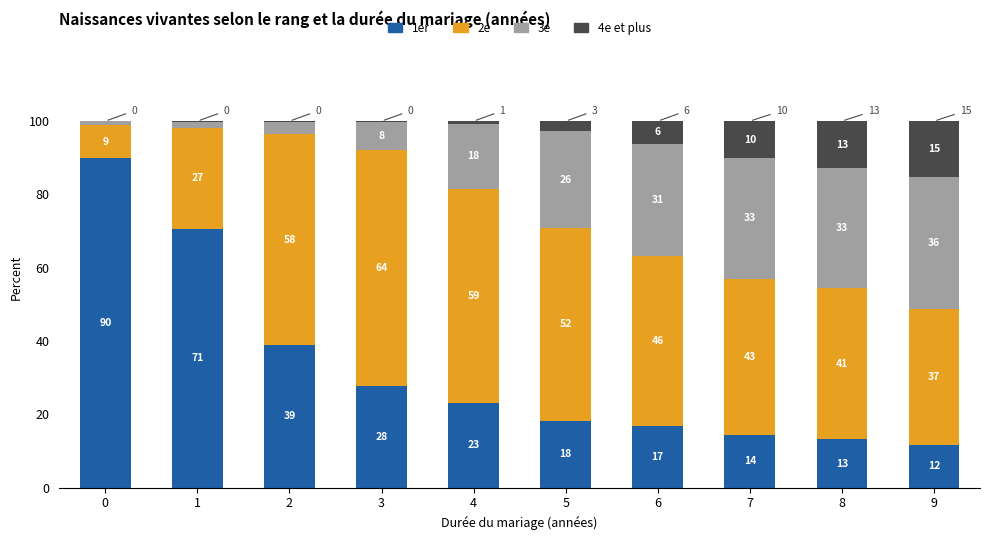

Are the bars horizontal?

No